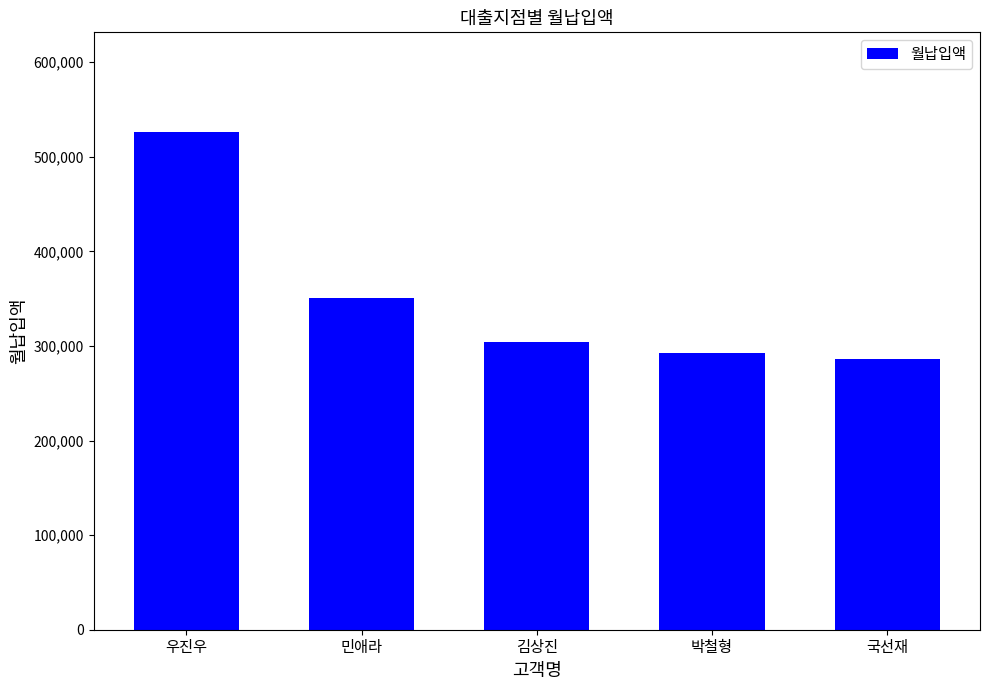

Which category has the highest value across all series?

우진우